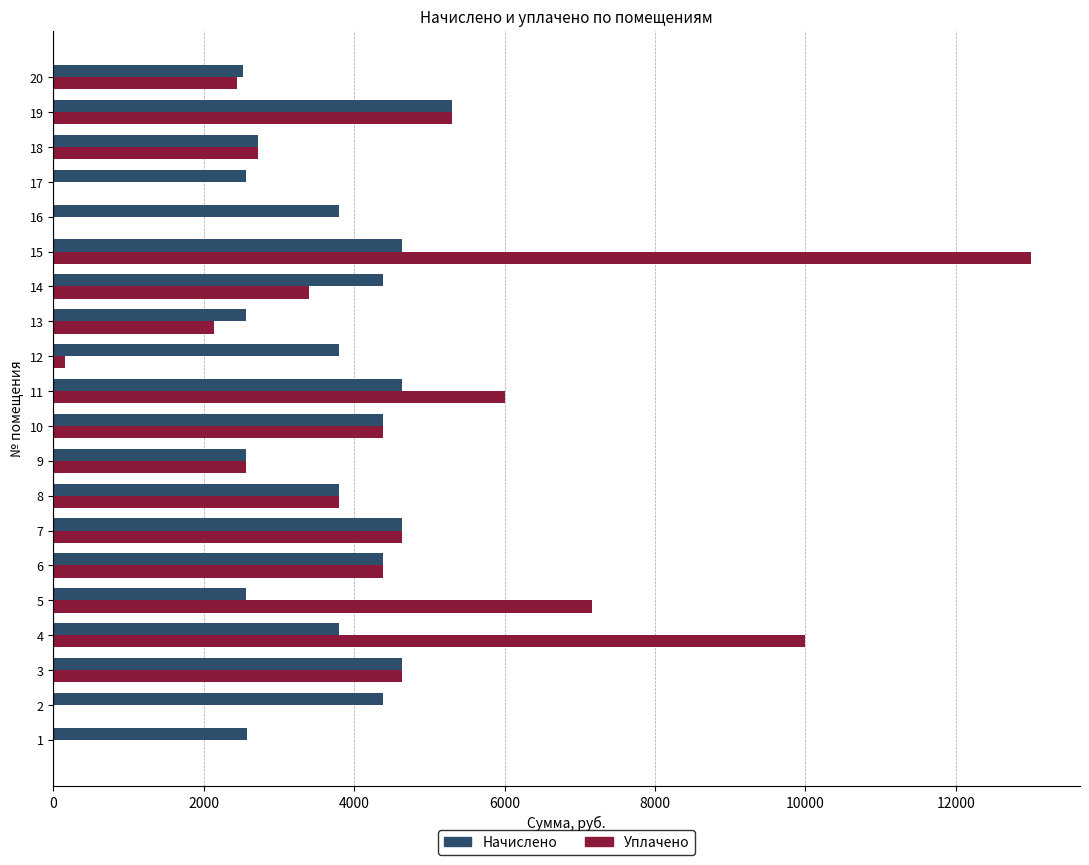

What are all the series names shown in the legend?

Начислено, Уплачено